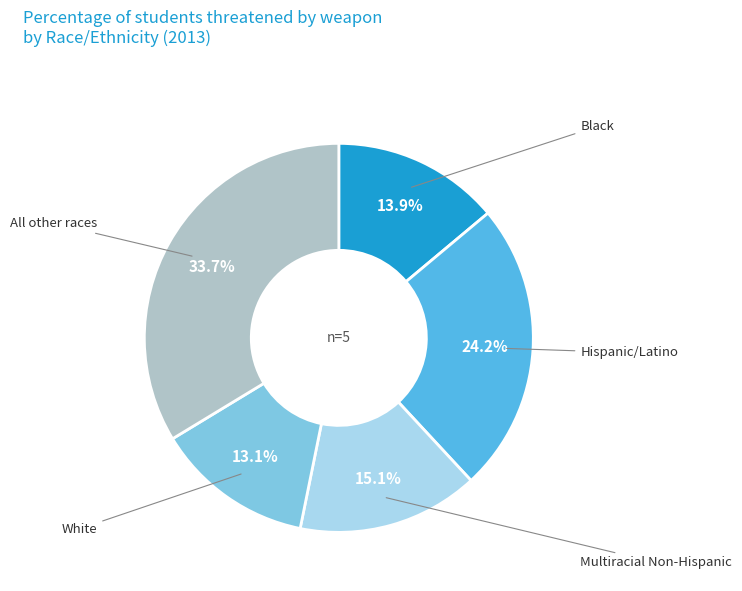

The Multiracial Non-Hispanic slice represents 15% of the pie. True or false?

True